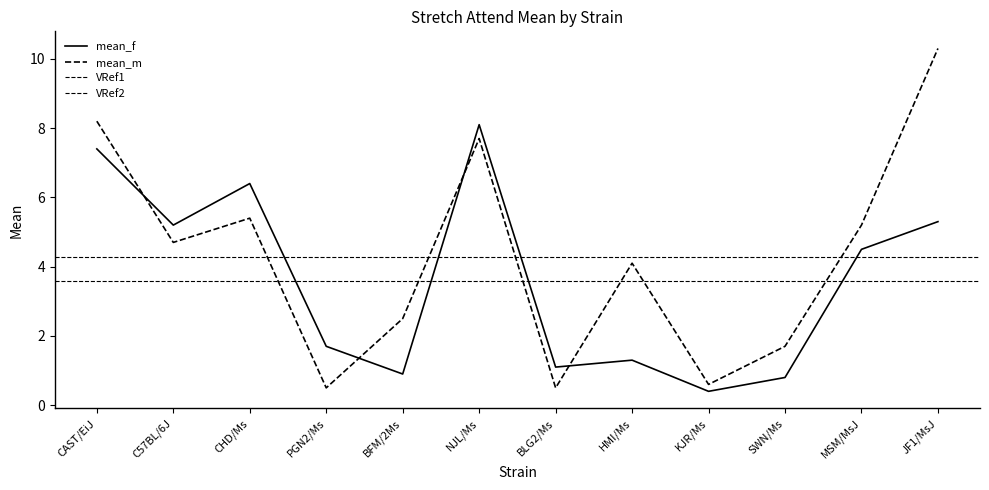

What position from the left is BLG2/Ms?

7